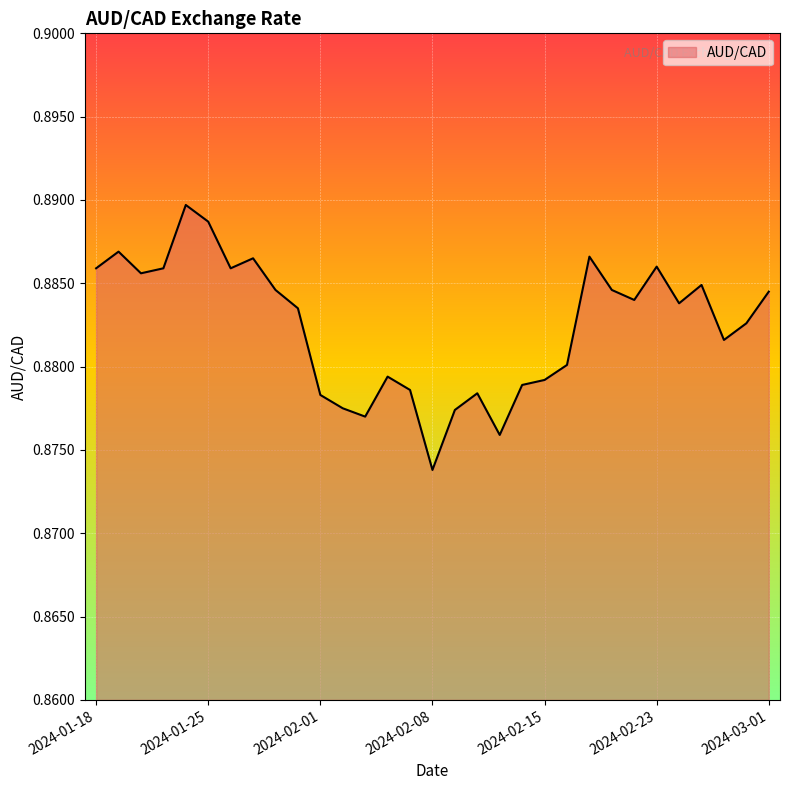

Rank the categories by value from highest to lowest.

2024-01-24, 2024-01-25, 2024-01-19, 2024-02-20, 2024-01-29, 2024-02-23, 2024-01-18, 2024-01-23, 2024-01-26, 2024-01-22, 2024-02-27, 2024-01-30, 2024-02-21, 2024-03-01, 2024-02-22, 2024-02-26, 2024-01-31, 2024-02-29, 2024-02-28, 2024-02-16, 2024-02-06, 2024-02-15, 2024-02-14, 2024-02-07, 2024-02-12, 2024-02-01, 2024-02-02, 2024-02-09, 2024-02-05, 2024-02-13, 2024-02-08